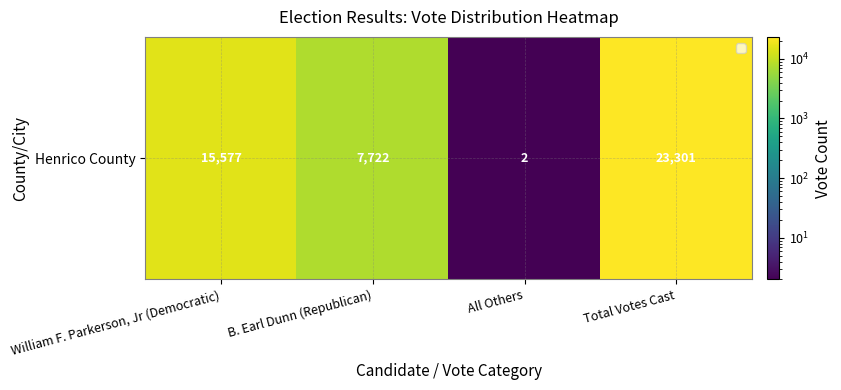

Between Total Votes Cast and All Others, which is larger?

Total Votes Cast